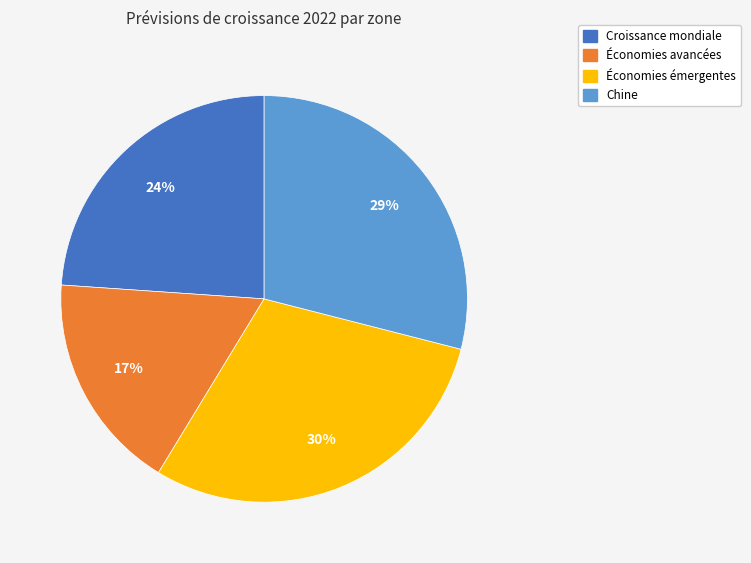

Is it true that Économies avancées is 17% of the pie?

True